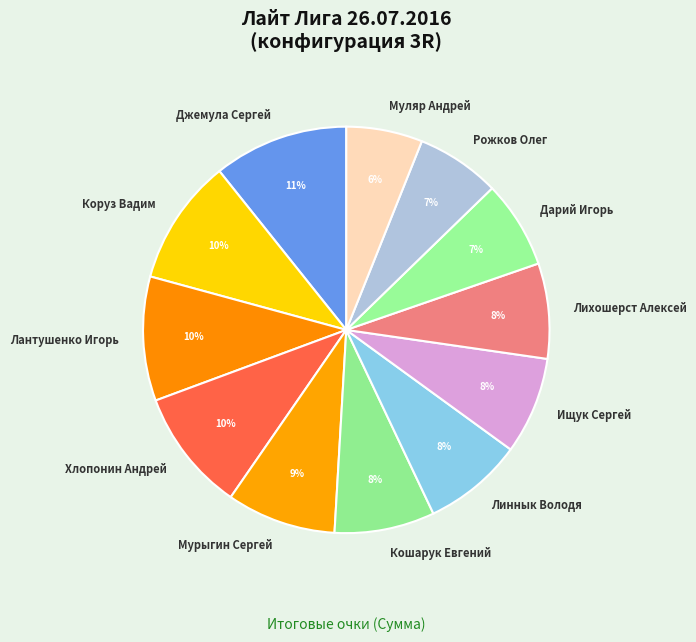

Is the sum of Рожков Олег and Коруз Вадим greater than half?

No